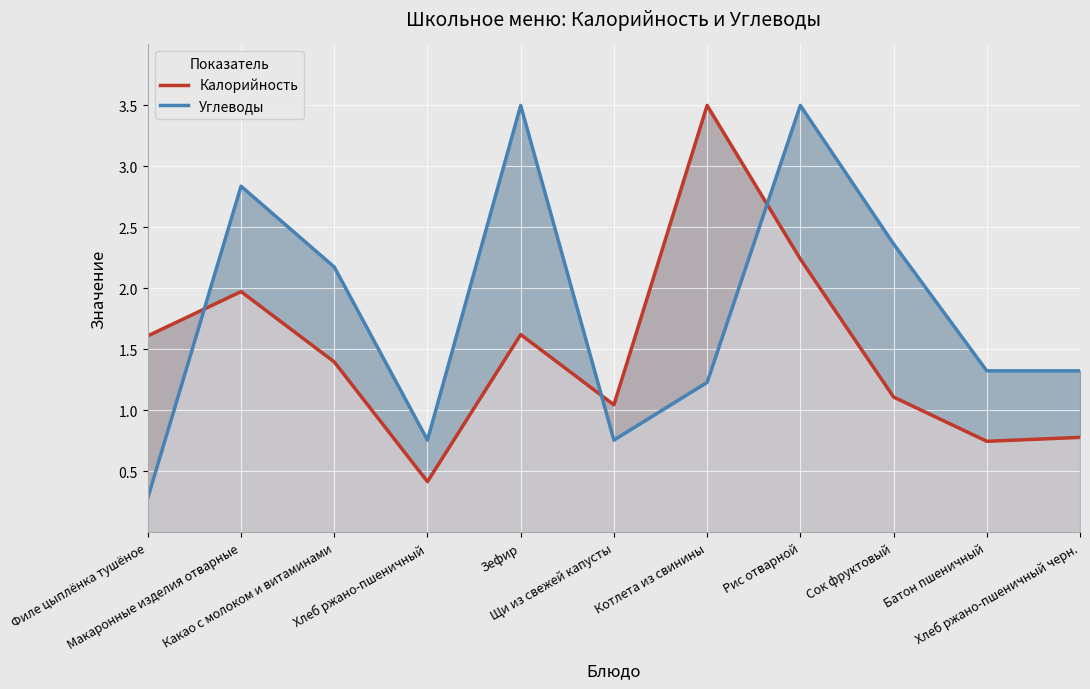

What is the average value of the Углеводы series?

1.8